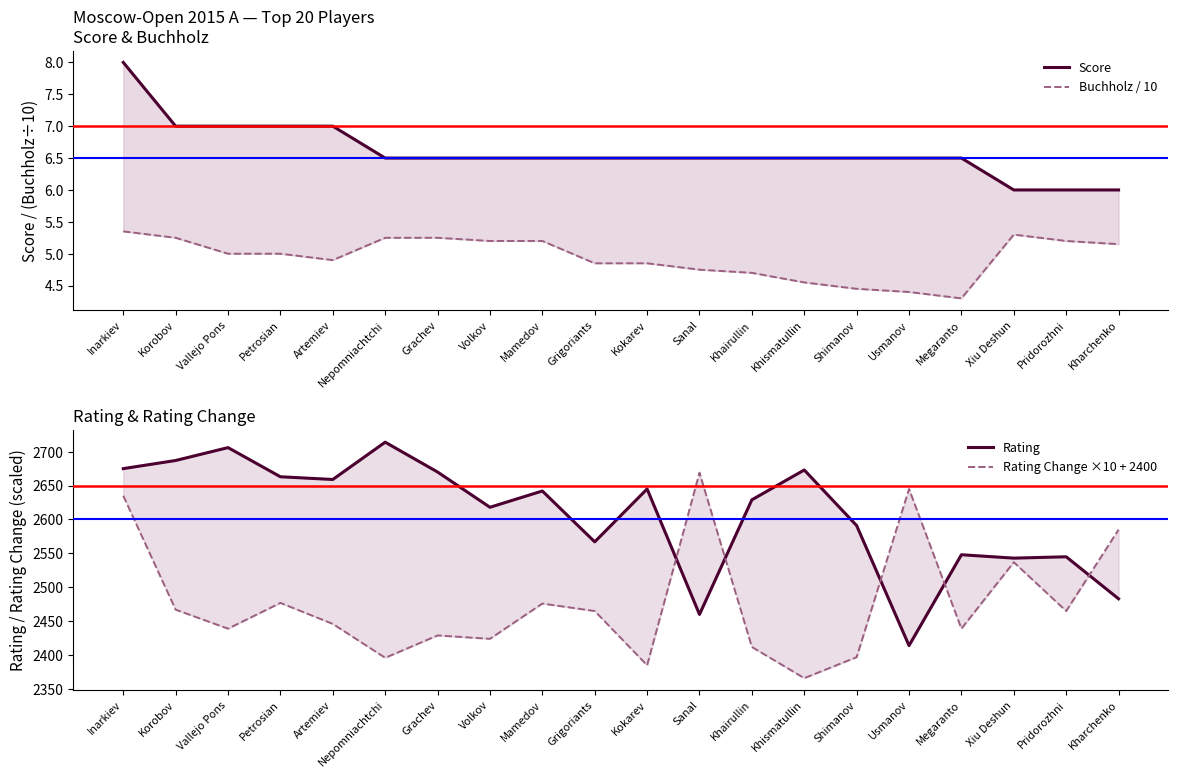

At which category is the sum across all series the highest?

Inarkiev